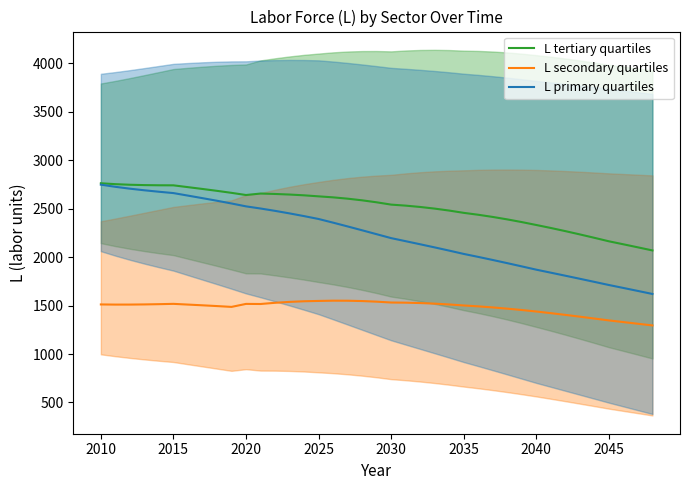

Rank the series by their average value, from highest to lowest.

L tertiary quartiles, L primary quartiles, L secondary quartiles